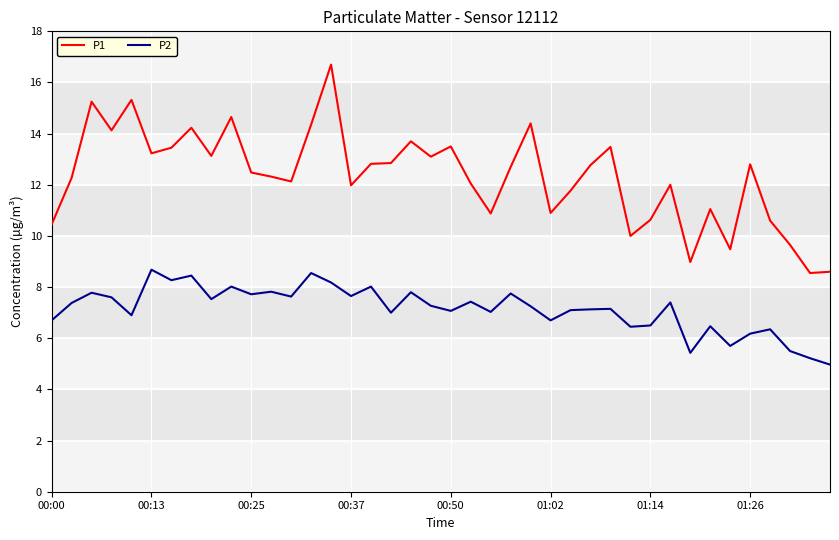

Which series has the largest range (max minus min)?

P1